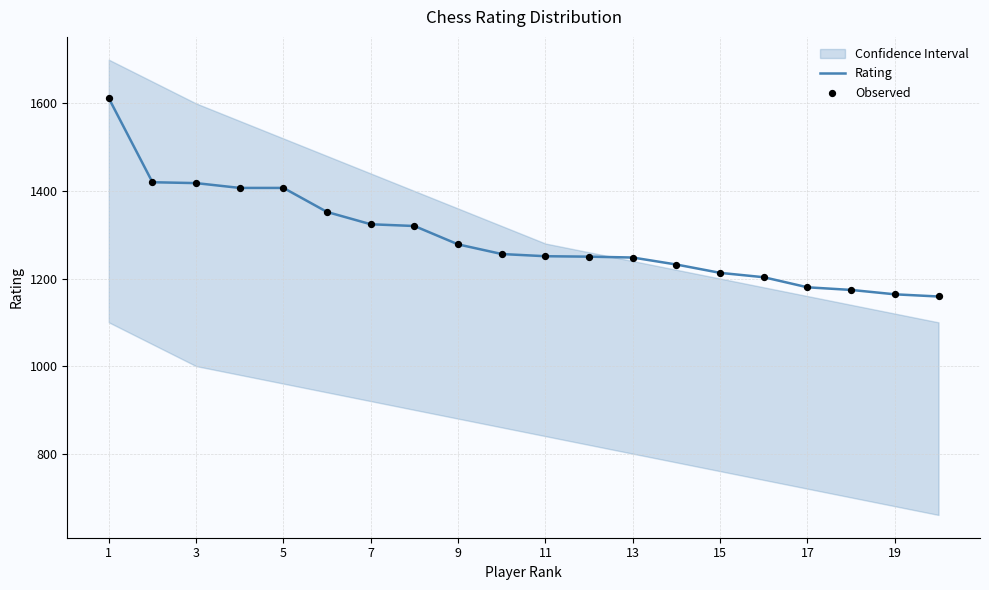

At how many categories does at least one series exceed 1446?

1